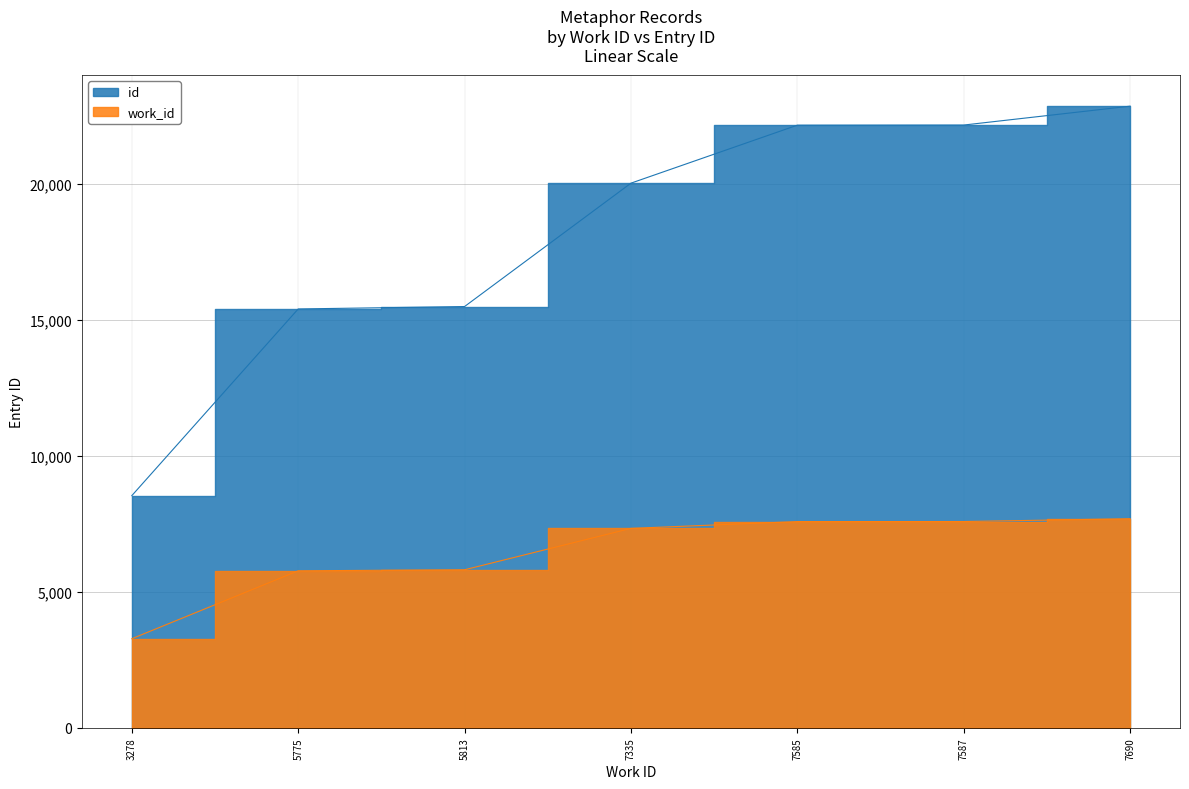

What is the sum of all id values?

126656